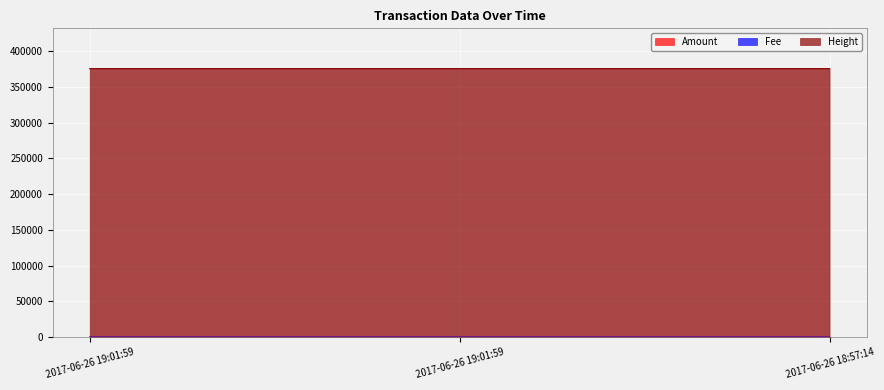

Which series has the largest total across all categories?

Height